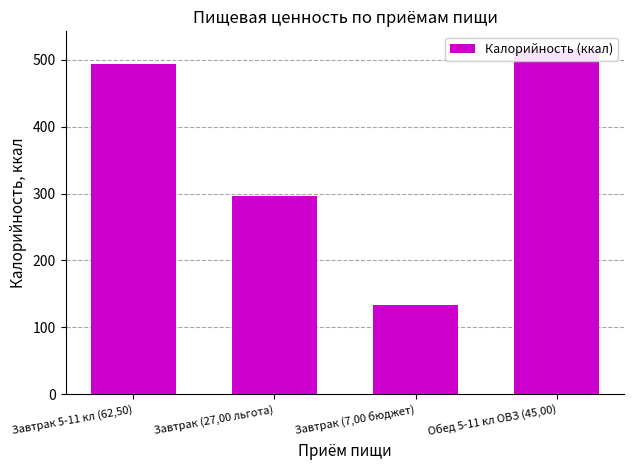

Rank the categories by value from highest to lowest.

Обед 5-11 кл ОВЗ (45,00), Завтрак 5-11 кл (62,50), Завтрак (27,00 льгота), Завтрак (7,00 бюджет)